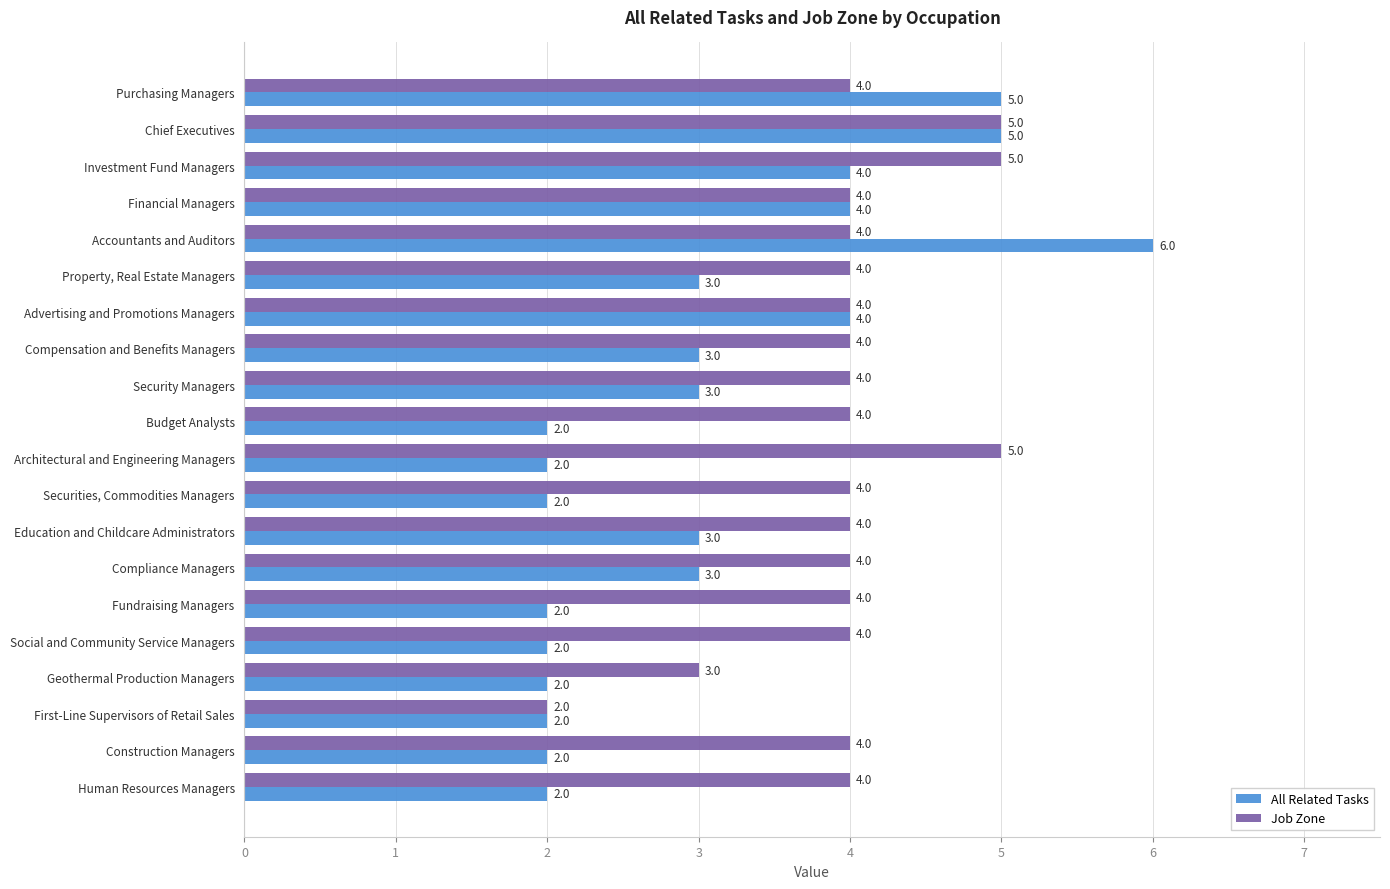

Count the number of data series in this chart.

2